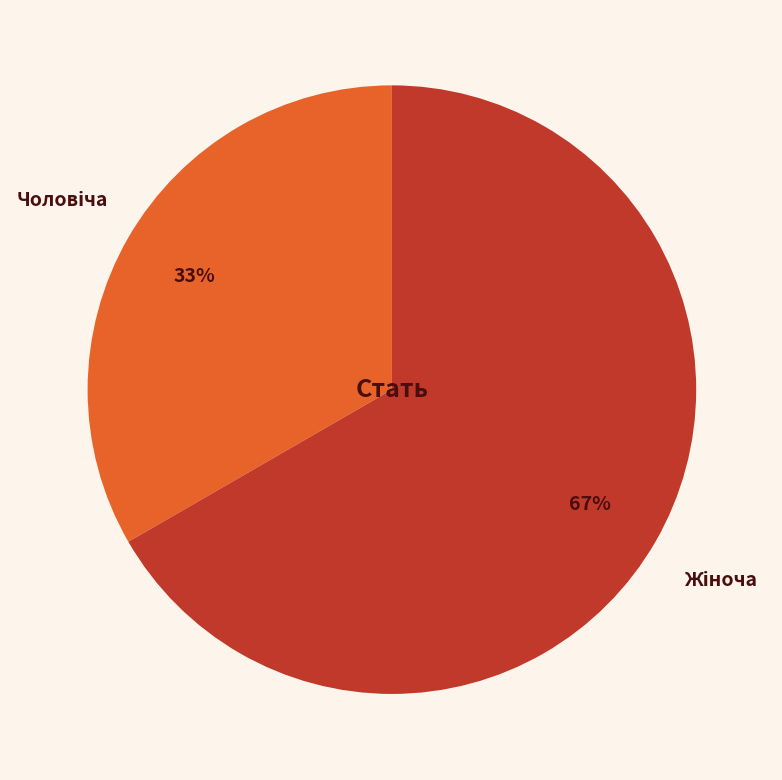

Is there a majority slice in this chart?

Yes